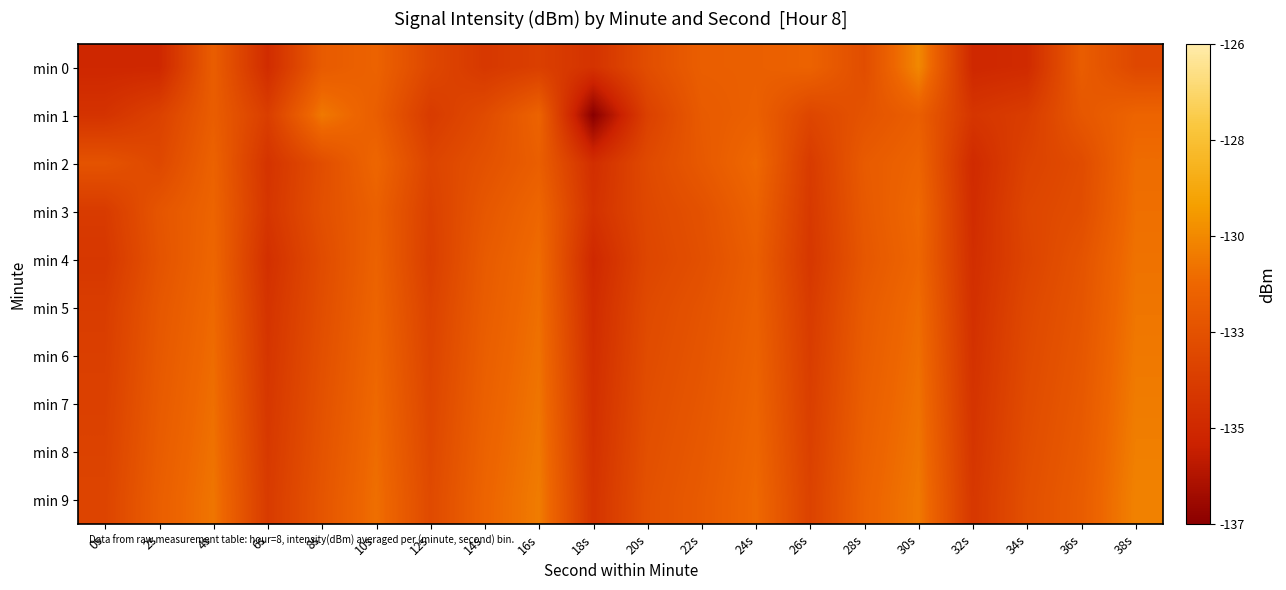

Which series has the largest range (max minus min)?

min 1